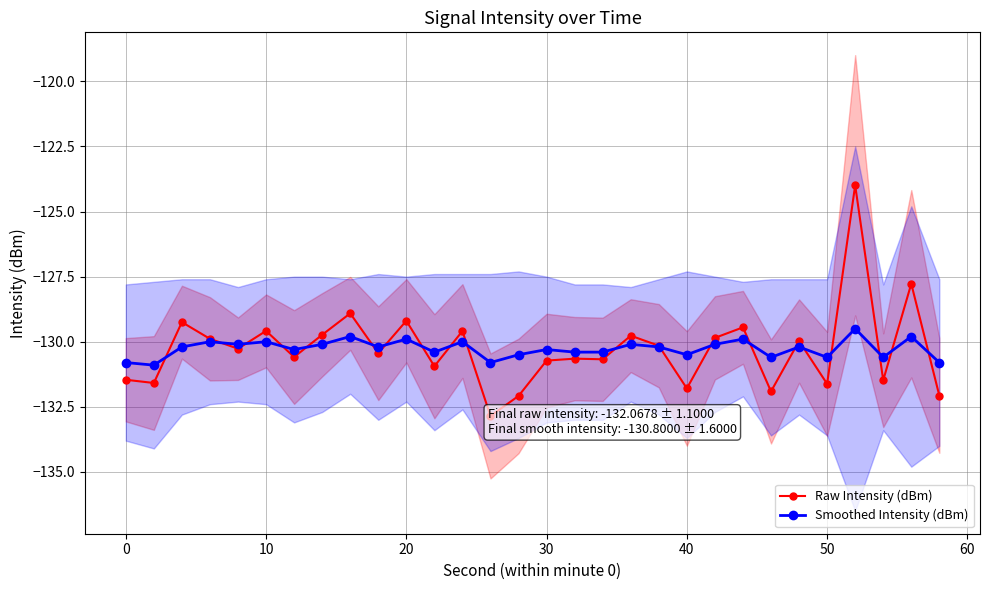

True or false: Smoothed Intensity (dBm) has more than 1 points higher than both neighbors.

True